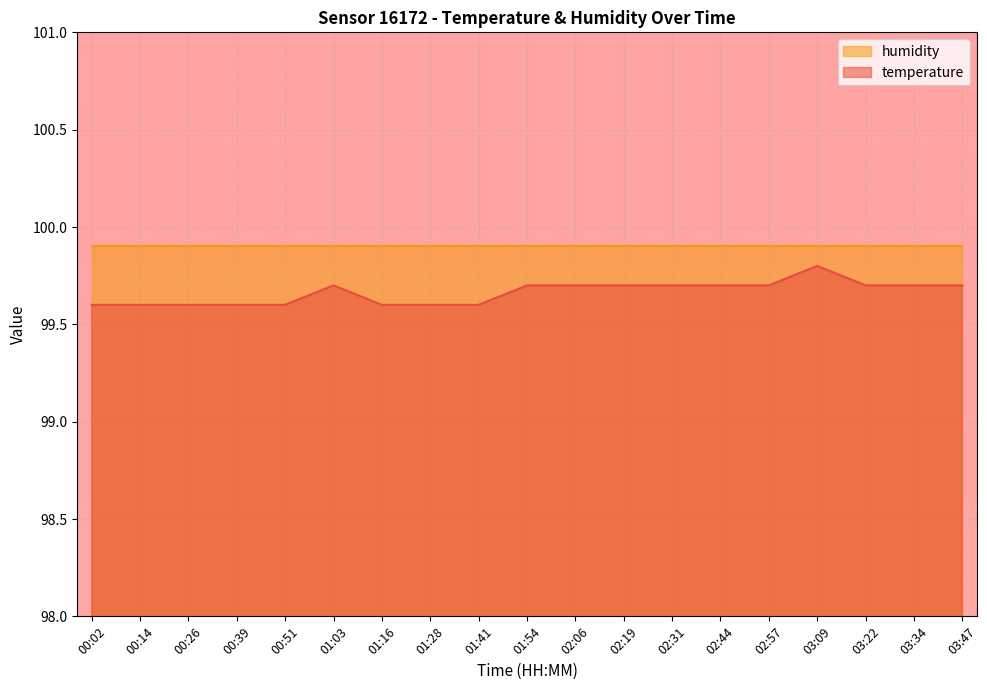

List the labels in order of value, smallest first.

00:02, 00:14, 00:26, 00:39, 00:51, 01:16, 01:28, 01:41, 01:03, 01:54, 02:06, 02:19, 02:31, 02:44, 02:57, 03:22, 03:34, 03:47, 03:09